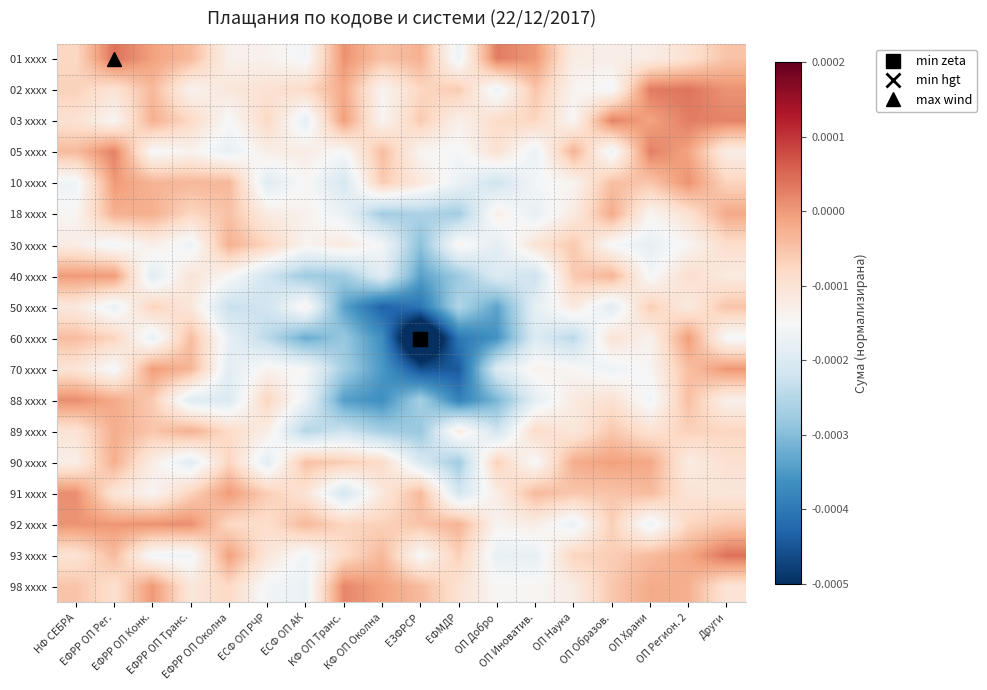

Reading left to right, extract all data points from this chart.

01 xxxx: НФ СЕБРА=-0.0	ЕФРР ОП Рег.=0.0	ЕФРР ОП Конк.=-0.0	ЕФРР ОП Транс.=-0.0	ЕФРР ОП Околна=-0.0	ЕСФ ОП РЧР=-0.0	ЕСФ ОП АК=-0.0	КФ ОП Транс.=0.0	КФ ОП Околна=-0.0	ЕЗФРСР=-0.0	ЕФМДР=-0.0	ОП Добро=0.0	ОП Иноватив.=0.0	ОП Наука=-0.0	ОП Образов.=-0.0	ОП Храни=-0.0	ОП Регион. 2=-0.0	Други=-0.0
02 xxxx: НФ СЕБРА=-0.0	ЕФРР ОП Рег.=-0.0	ЕФРР ОП Конк.=-0.0	ЕФРР ОП Транс.=-0.0	ЕФРР ОП Околна=-0.0	ЕСФ ОП РЧР=-0.0	ЕСФ ОП АК=-0.0	КФ ОП Транс.=-0.0	КФ ОП Околна=-0.0	ЕЗФРСР=-0.0	ЕФМДР=-0.0	ОП Добро=-0.0	ОП Иноватив.=-0.0	ОП Наука=-0.0	ОП Образов.=-0.0	ОП Храни=0.0	ОП Регион. 2=0.0	Други=0.0
03 xxxx: НФ СЕБРА=-0.0	ЕФРР ОП Рег.=-0.0	ЕФРР ОП Конк.=-0.0	ЕФРР ОП Транс.=-0.0	ЕФРР ОП Околна=-0.0	ЕСФ ОП РЧР=-0.0	ЕСФ ОП АК=-0.0	КФ ОП Транс.=-0.0	КФ ОП Околна=-0.0	ЕЗФРСР=-0.0	ЕФМДР=-0.0	ОП Добро=-0.0	ОП Иноватив.=-0.0	ОП Наука=-0.0	ОП Образов.=0.0	ОП Храни=-0.0	ОП Регион. 2=0.0	Други=0.0
05 xxxx: НФ СЕБРА=-0.0	ЕФРР ОП Рег.=0.0	ЕФРР ОП Конк.=-0.0	ЕФРР ОП Транс.=-0.0	ЕФРР ОП Околна=-0.0	ЕСФ ОП РЧР=-0.0	ЕСФ ОП АК=-0.0	КФ ОП Транс.=-0.0	КФ ОП Околна=-0.0	ЕЗФРСР=-0.0	ЕФМДР=-0.0	ОП Добро=-0.0	ОП Иноватив.=-0.0	ОП Наука=-0.0	ОП Образов.=-0.0	ОП Храни=0.0	ОП Регион. 2=-0.0	Други=-0.0
10 xxxx: НФ СЕБРА=-0.0	ЕФРР ОП Рег.=-0.0	ЕФРР ОП Конк.=-0.0	ЕФРР ОП Транс.=-0.0	ЕФРР ОП Околна=-0.0	ЕСФ ОП РЧР=-0.0	ЕСФ ОП АК=-0.0	КФ ОП Транс.=-0.0	КФ ОП Околна=-0.0	ЕЗФРСР=-0.0	ЕФМДР=-0.0	ОП Добро=-0.0	ОП Иноватив.=-0.0	ОП Наука=-0.0	ОП Образов.=-0.0	ОП Храни=-0.0	ОП Регион. 2=0.0	Други=-0.0
18 xxxx: НФ СЕБРА=-0.0	ЕФРР ОП Рег.=-0.0	ЕФРР ОП Конк.=-0.0	ЕФРР ОП Транс.=-0.0	ЕФРР ОП Околна=-0.0	ЕСФ ОП РЧР=-0.0	ЕСФ ОП АК=-0.0	КФ ОП Транс.=-0.0	КФ ОП Околна=-0.0	ЕЗФРСР=-0.0	ЕФМДР=-0.0	ОП Добро=-0.0	ОП Иноватив.=-0.0	ОП Наука=-0.0	ОП Образов.=-0.0	ОП Храни=-0.0	ОП Регион. 2=-0.0	Други=-0.0
30 xxxx: НФ СЕБРА=-0.0	ЕФРР ОП Рег.=-0.0	ЕФРР ОП Конк.=-0.0	ЕФРР ОП Транс.=-0.0	ЕФРР ОП Околна=-0.0	ЕСФ ОП РЧР=-0.0	ЕСФ ОП АК=-0.0	КФ ОП Транс.=-0.0	КФ ОП Околна=-0.0	ЕЗФРСР=-0.0	ЕФМДР=-0.0	ОП Добро=-0.0	ОП Иноватив.=-0.0	ОП Наука=-0.0	ОП Образов.=-0.0	ОП Храни=-0.0	ОП Регион. 2=-0.0	Други=-0.0
40 xxxx: НФ СЕБРА=-0.0	ЕФРР ОП Рег.=-0.0	ЕФРР ОП Конк.=-0.0	ЕФРР ОП Транс.=-0.0	ЕФРР ОП Околна=-0.0	ЕСФ ОП РЧР=-0.0	ЕСФ ОП АК=-0.0	КФ ОП Транс.=-0.0	КФ ОП Околна=-0.0	ЕЗФРСР=-0.0	ЕФМДР=-0.0	ОП Добро=-0.0	ОП Иноватив.=-0.0	ОП Наука=-0.0	ОП Образов.=-0.0	ОП Храни=-0.0	ОП Регион. 2=-0.0	Други=-0.0
50 xxxx: НФ СЕБРА=-0.0	ЕФРР ОП Рег.=-0.0	ЕФРР ОП Конк.=-0.0	ЕФРР ОП Транс.=-0.0	ЕФРР ОП Околна=-0.0	ЕСФ ОП РЧР=-0.0	ЕСФ ОП АК=-0.0	КФ ОП Транс.=-0.0	КФ ОП Околна=-0.0	ЕЗФРСР=-0.0	ЕФМДР=-0.0	ОП Добро=-0.0	ОП Иноватив.=-0.0	ОП Наука=-0.0	ОП Образов.=-0.0	ОП Храни=-0.0	ОП Регион. 2=-0.0	Други=-0.0
60 xxxx: НФ СЕБРА=-0.0	ЕФРР ОП Рег.=-0.0	ЕФРР ОП Конк.=-0.0	ЕФРР ОП Транс.=-0.0	ЕФРР ОП Околна=-0.0	ЕСФ ОП РЧР=-0.0	ЕСФ ОП АК=-0.0	КФ ОП Транс.=-0.0	КФ ОП Околна=-0.0	ЕЗФРСР=-0.0	ЕФМДР=-0.0	ОП Добро=-0.0	ОП Иноватив.=-0.0	ОП Наука=-0.0	ОП Образов.=-0.0	ОП Храни=-0.0	ОП Регион. 2=-0.0	Други=-0.0
70 xxxx: НФ СЕБРА=-0.0	ЕФРР ОП Рег.=-0.0	ЕФРР ОП Конк.=-0.0	ЕФРР ОП Транс.=-0.0	ЕФРР ОП Околна=-0.0	ЕСФ ОП РЧР=-0.0	ЕСФ ОП АК=-0.0	КФ ОП Транс.=-0.0	КФ ОП Околна=-0.0	ЕЗФРСР=-0.0	ЕФМДР=-0.0	ОП Добро=-0.0	ОП Иноватив.=-0.0	ОП Наука=-0.0	ОП Образов.=-0.0	ОП Храни=-0.0	ОП Регион. 2=-0.0	Други=0.0
88 xxxx: НФ СЕБРА=0.0	ЕФРР ОП Рег.=-0.0	ЕФРР ОП Конк.=-0.0	ЕФРР ОП Транс.=-0.0	ЕФРР ОП Околна=-0.0	ЕСФ ОП РЧР=-0.0	ЕСФ ОП АК=-0.0	КФ ОП Транс.=-0.0	КФ ОП Околна=-0.0	ЕЗФРСР=-0.0	ЕФМДР=-0.0	ОП Добро=-0.0	ОП Иноватив.=-0.0	ОП Наука=-0.0	ОП Образов.=-0.0	ОП Храни=-0.0	ОП Регион. 2=-0.0	Други=-0.0
89 xxxx: НФ СЕБРА=-0.0	ЕФРР ОП Рег.=-0.0	ЕФРР ОП Конк.=-0.0	ЕФРР ОП Транс.=-0.0	ЕФРР ОП Околна=-0.0	ЕСФ ОП РЧР=-0.0	ЕСФ ОП АК=-0.0	КФ ОП Транс.=-0.0	КФ ОП Околна=-0.0	ЕЗФРСР=-0.0	ЕФМДР=-0.0	ОП Добро=-0.0	ОП Иноватив.=-0.0	ОП Наука=-0.0	ОП Образов.=-0.0	ОП Храни=-0.0	ОП Регион. 2=-0.0	Други=-0.0
90 xxxx: НФ СЕБРА=-0.0	ЕФРР ОП Рег.=-0.0	ЕФРР ОП Конк.=-0.0	ЕФРР ОП Транс.=-0.0	ЕФРР ОП Околна=-0.0	ЕСФ ОП РЧР=-0.0	ЕСФ ОП АК=-0.0	КФ ОП Транс.=-0.0	КФ ОП Околна=-0.0	ЕЗФРСР=-0.0	ЕФМДР=-0.0	ОП Добро=-0.0	ОП Иноватив.=-0.0	ОП Наука=-0.0	ОП Образов.=-0.0	ОП Храни=-0.0	ОП Регион. 2=-0.0	Други=-0.0
91 xxxx: НФ СЕБРА=0.0	ЕФРР ОП Рег.=-0.0	ЕФРР ОП Конк.=-0.0	ЕФРР ОП Транс.=-0.0	ЕФРР ОП Околна=-0.0	ЕСФ ОП РЧР=-0.0	ЕСФ ОП АК=-0.0	КФ ОП Транс.=-0.0	КФ ОП Околна=-0.0	ЕЗФРСР=-0.0	ЕФМДР=-0.0	ОП Добро=-0.0	ОП Иноватив.=-0.0	ОП Наука=-0.0	ОП Образов.=-0.0	ОП Храни=-0.0	ОП Регион. 2=-0.0	Други=-0.0
92 xxxx: НФ СЕБРА=0.0	ЕФРР ОП Рег.=0.0	ЕФРР ОП Конк.=0.0	ЕФРР ОП Транс.=0.0	ЕФРР ОП Околна=-0.0	ЕСФ ОП РЧР=-0.0	ЕСФ ОП АК=-0.0	КФ ОП Транс.=-0.0	КФ ОП Околна=-0.0	ЕЗФРСР=-0.0	ЕФМДР=-0.0	ОП Добро=-0.0	ОП Иноватив.=-0.0	ОП Наука=-0.0	ОП Образов.=-0.0	ОП Храни=-0.0	ОП Регион. 2=-0.0	Други=-0.0
93 xxxx: НФ СЕБРА=-0.0	ЕФРР ОП Рег.=-0.0	ЕФРР ОП Конк.=-0.0	ЕФРР ОП Транс.=-0.0	ЕФРР ОП Околна=-0.0	ЕСФ ОП РЧР=-0.0	ЕСФ ОП АК=-0.0	КФ ОП Транс.=-0.0	КФ ОП Околна=-0.0	ЕЗФРСР=-0.0	ЕФМДР=-0.0	ОП Добро=-0.0	ОП Иноватив.=-0.0	ОП Наука=-0.0	ОП Образов.=-0.0	ОП Храни=-0.0	ОП Регион. 2=-0.0	Други=0.0
98 xxxx: НФ СЕБРА=-0.0	ЕФРР ОП Рег.=-0.0	ЕФРР ОП Конк.=0.0	ЕФРР ОП Транс.=-0.0	ЕФРР ОП Околна=-0.0	ЕСФ ОП РЧР=-0.0	ЕСФ ОП АК=-0.0	КФ ОП Транс.=0.0	КФ ОП Околна=-0.0	ЕЗФРСР=-0.0	ЕФМДР=-0.0	ОП Добро=-0.0	ОП Иноватив.=-0.0	ОП Наука=-0.0	ОП Образов.=-0.0	ОП Храни=-0.0	ОП Регион. 2=-0.0	Други=-0.0